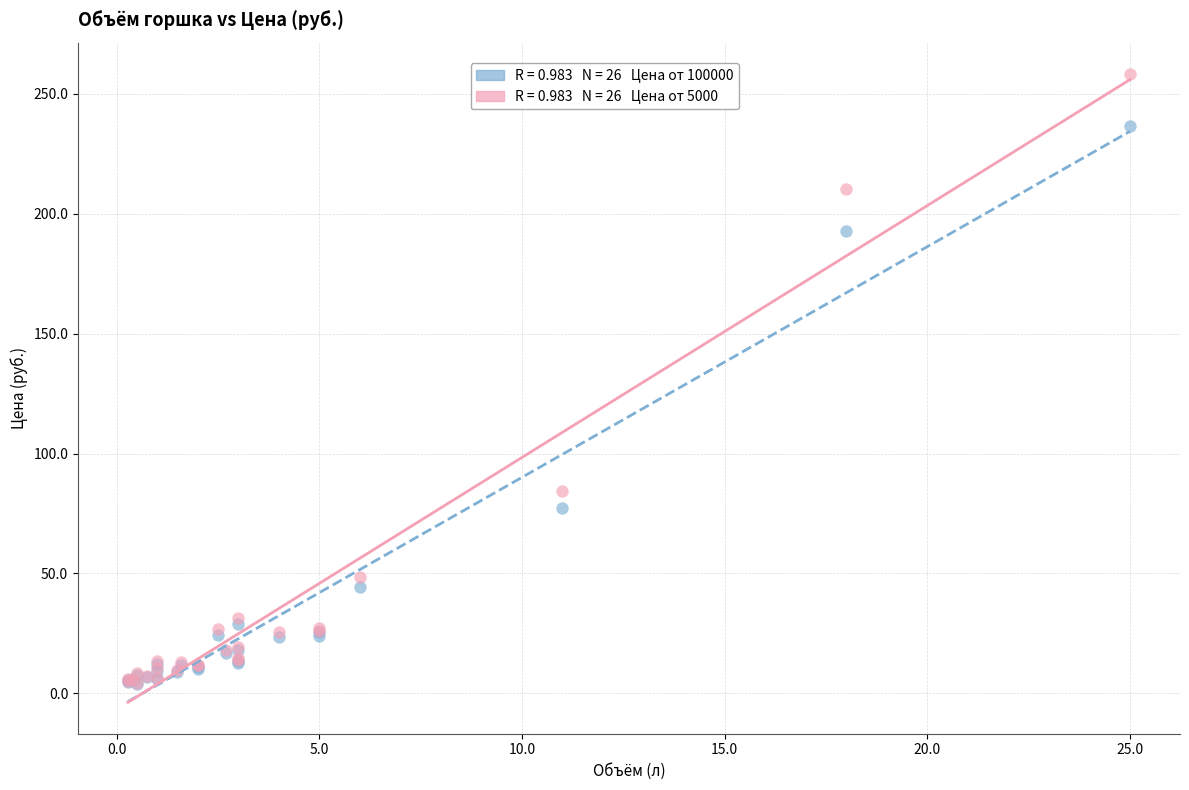

Across all series, what Y value is closest to 131?

84.4